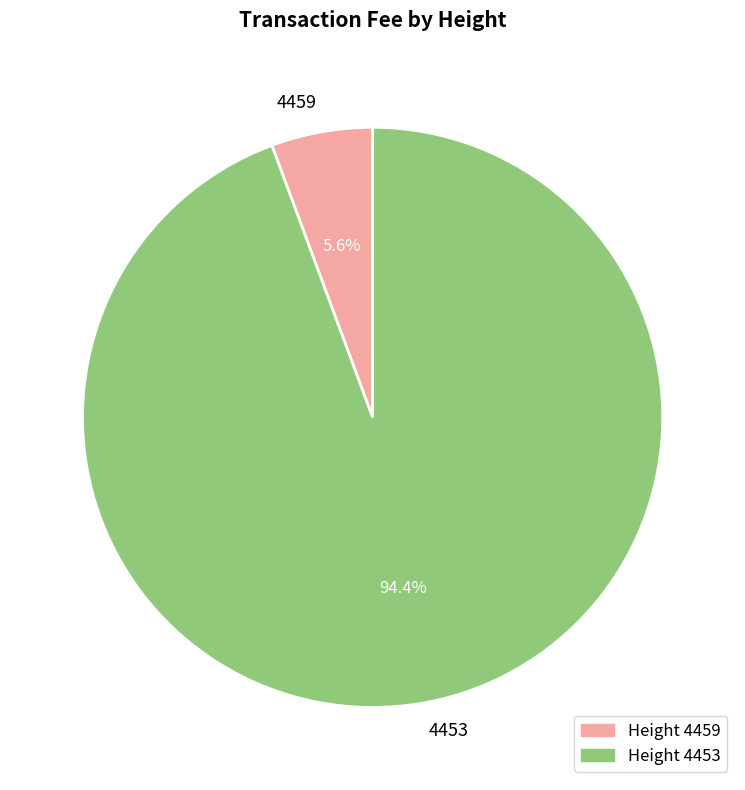

What percentage is NOT represented by 4459?

94.4%